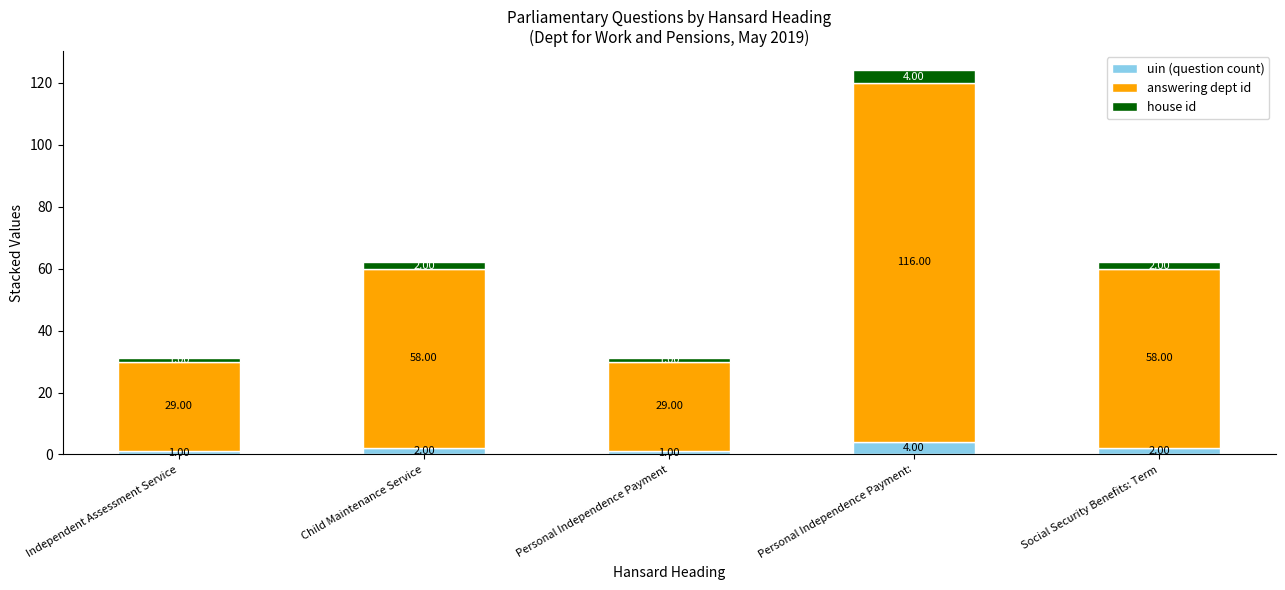

How many series are shown in this chart?

3